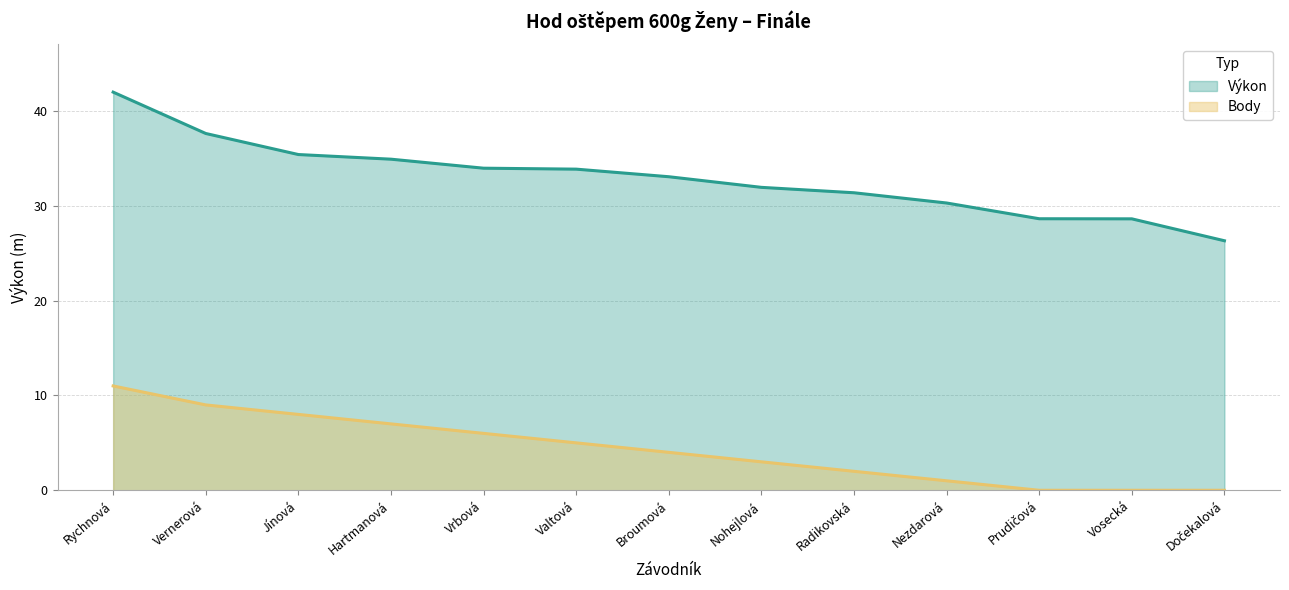

The value of Body at Rychnová is 11.0. True or false?

True